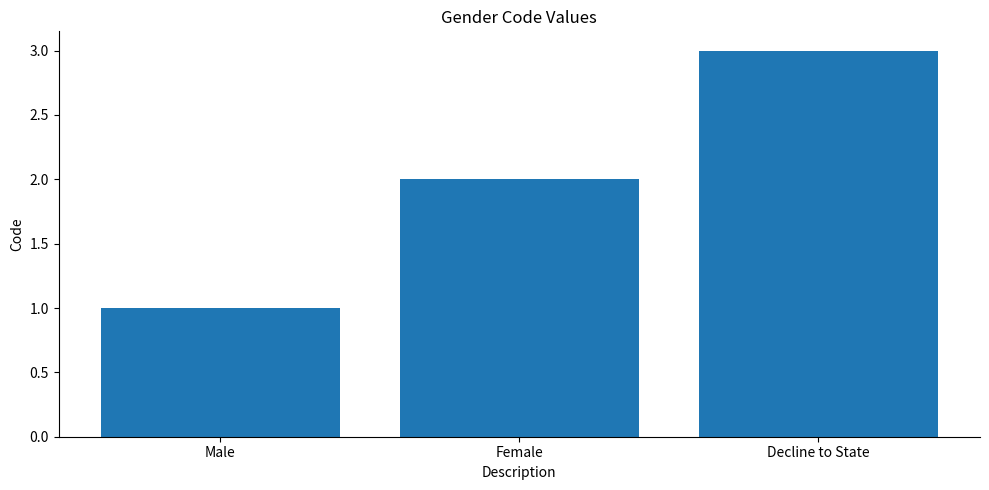

Does the chart contain any negative values?

No